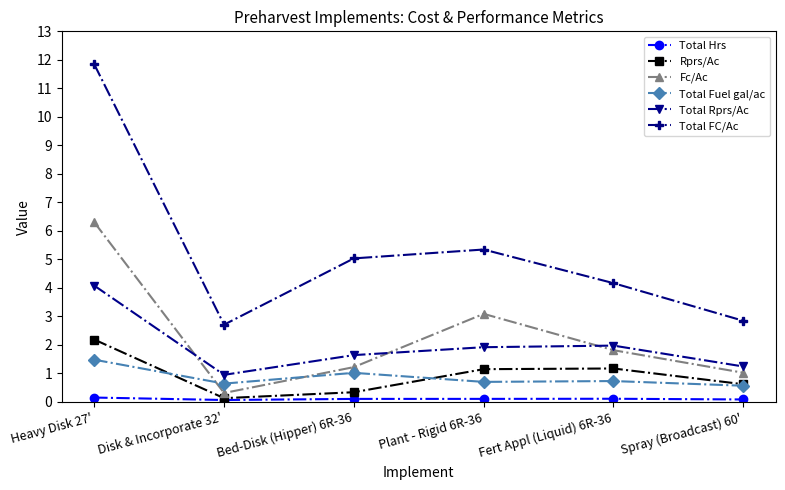

Which series has the largest range (max minus min)?

Total FC/Ac